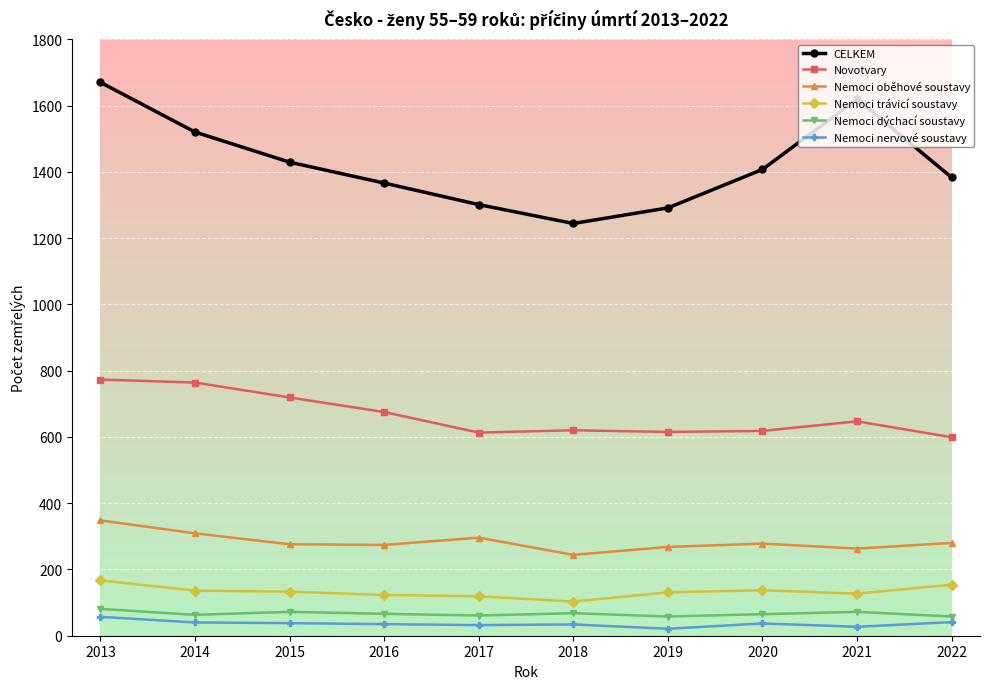

What value does the Novotvary series have at 2022?

599